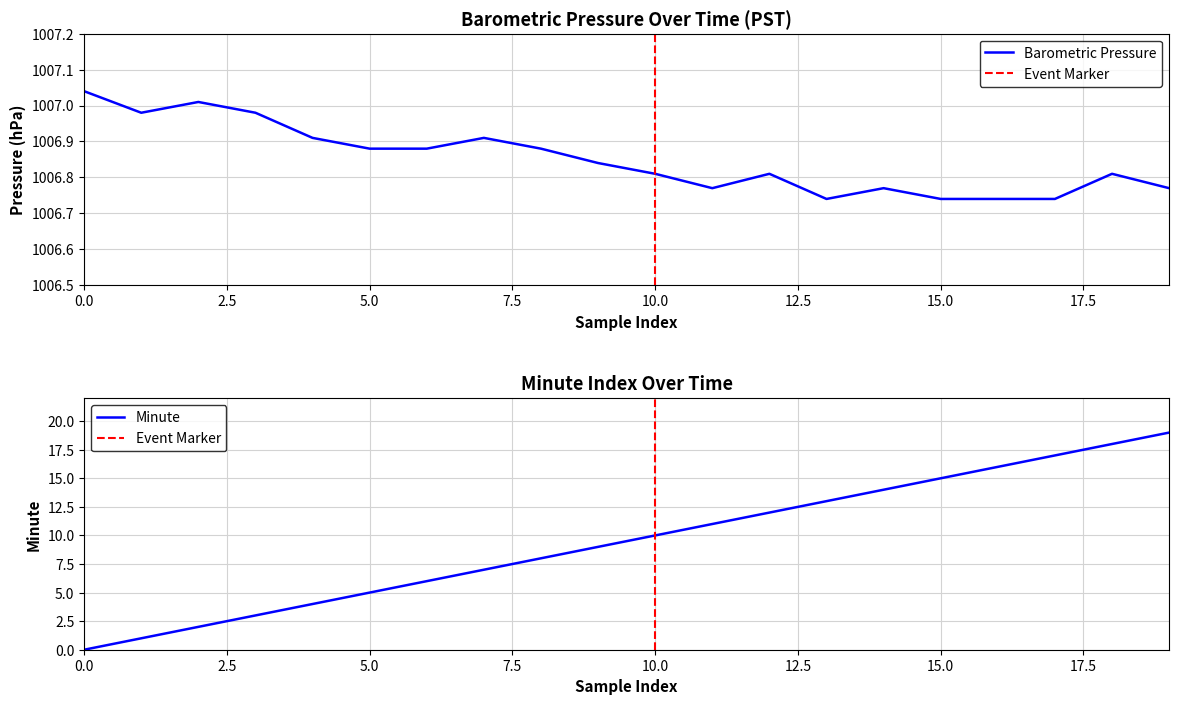

At which label does Minute reach its peak?

19